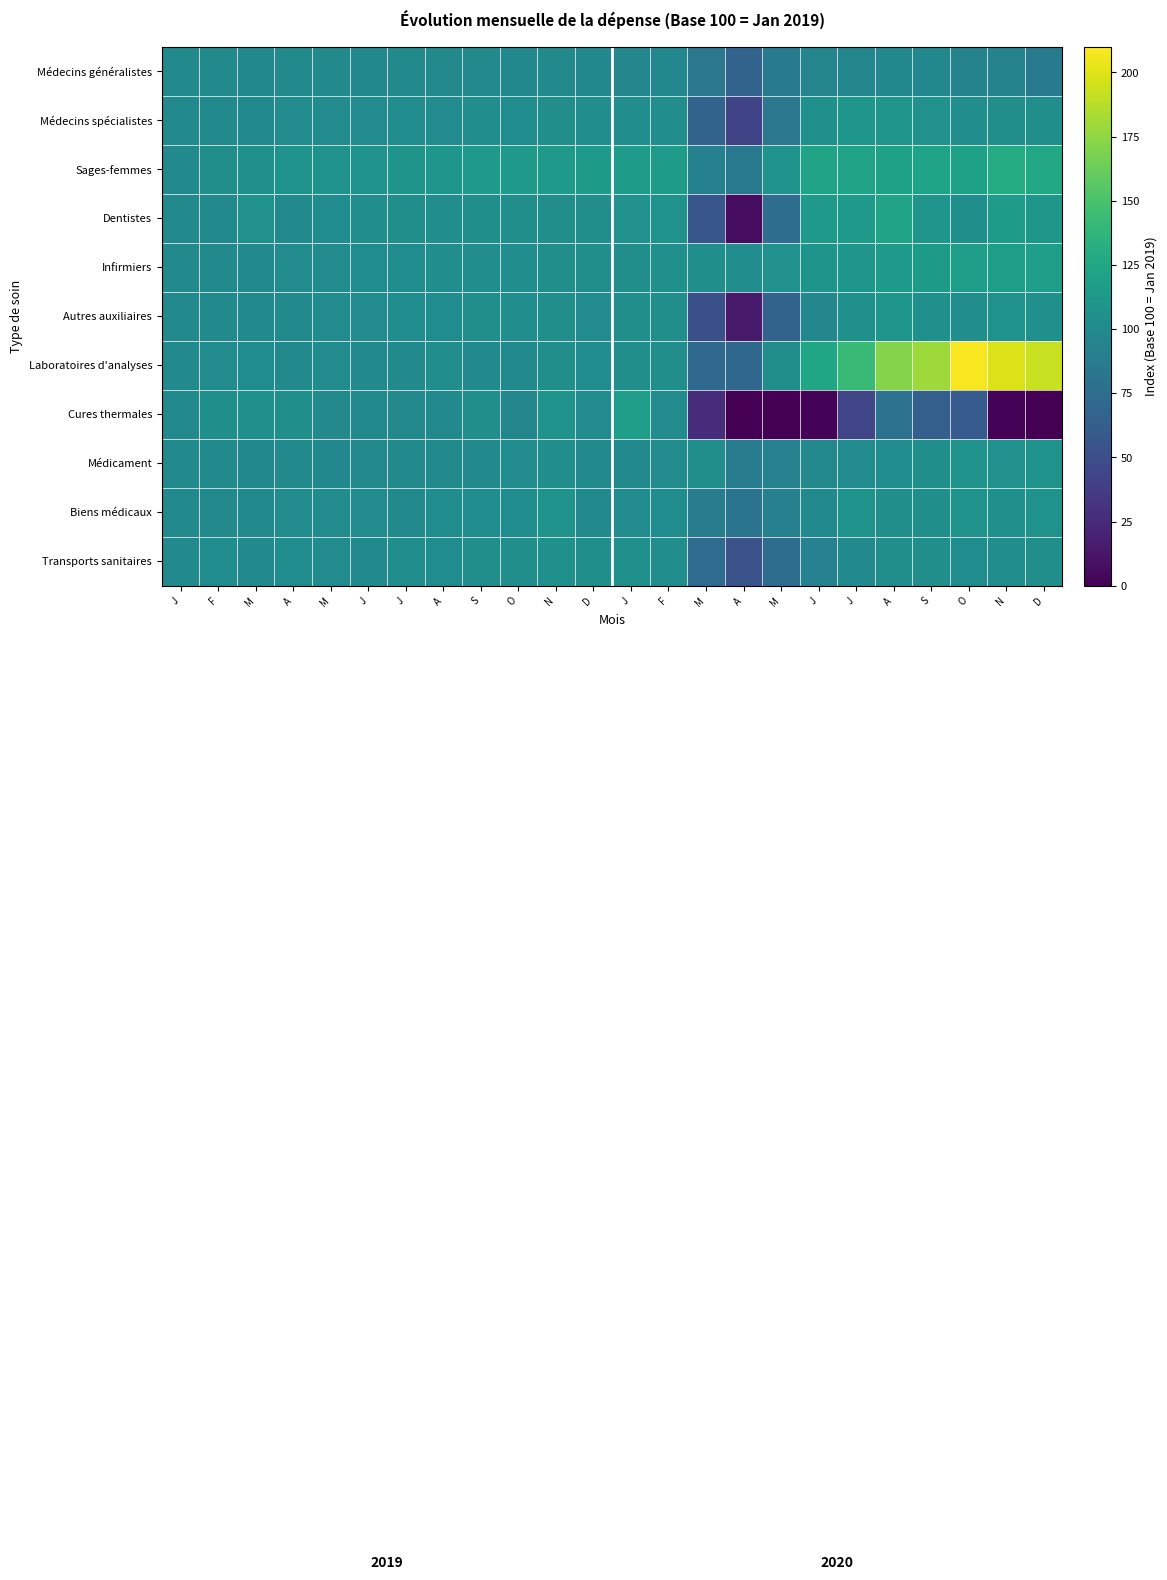

At which category is the sum across all series the highest?

A